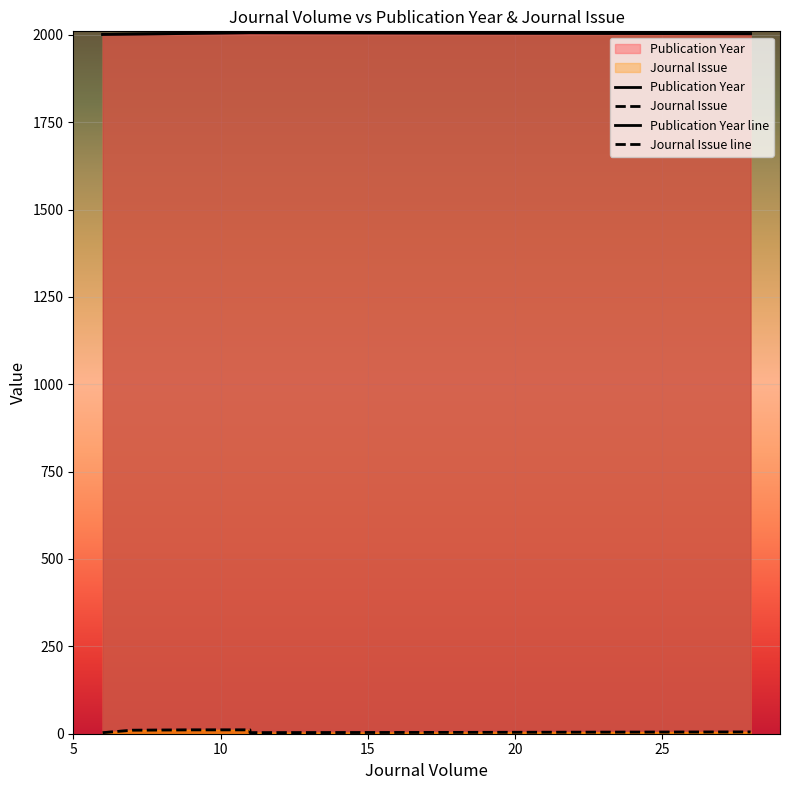

Which series has the largest total across all categories?

Publication Year